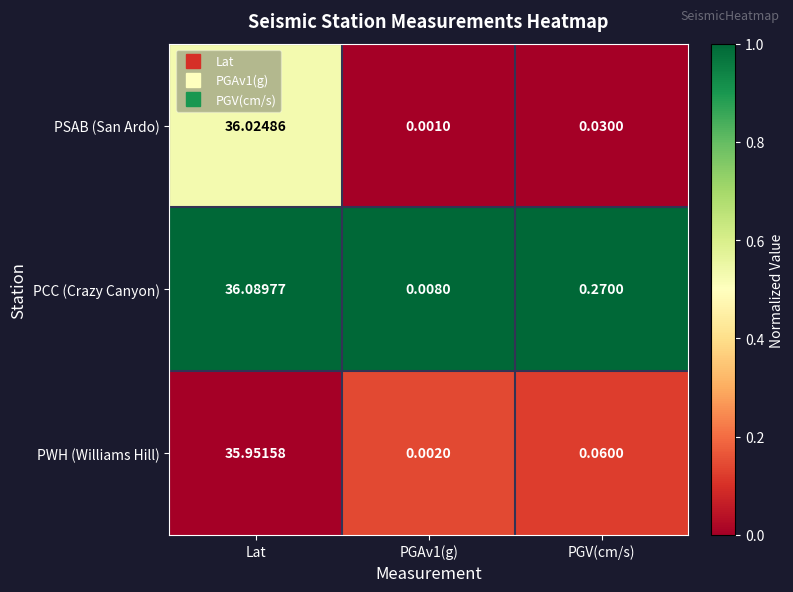

Which series has the largest total across all categories?

PCC (Crazy Canyon)